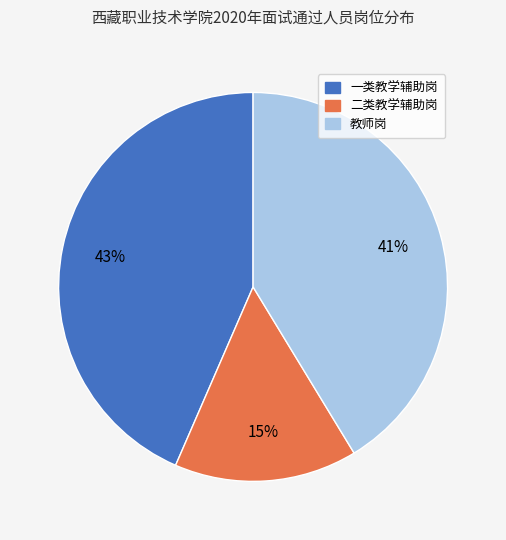

To the nearest percent, what is the average slice percentage?

33%